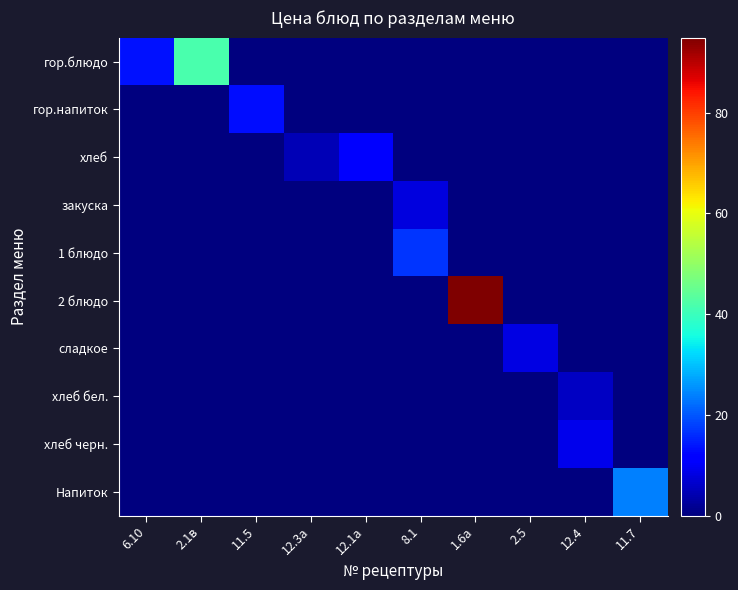

Rank the series by their maximum value, from lowest to highest.

хлеб бел., закуска, сладкое, хлеб черн., хлеб, гор.напиток, 1 блюдо, Напиток, гор.блюдо, 2 блюдо